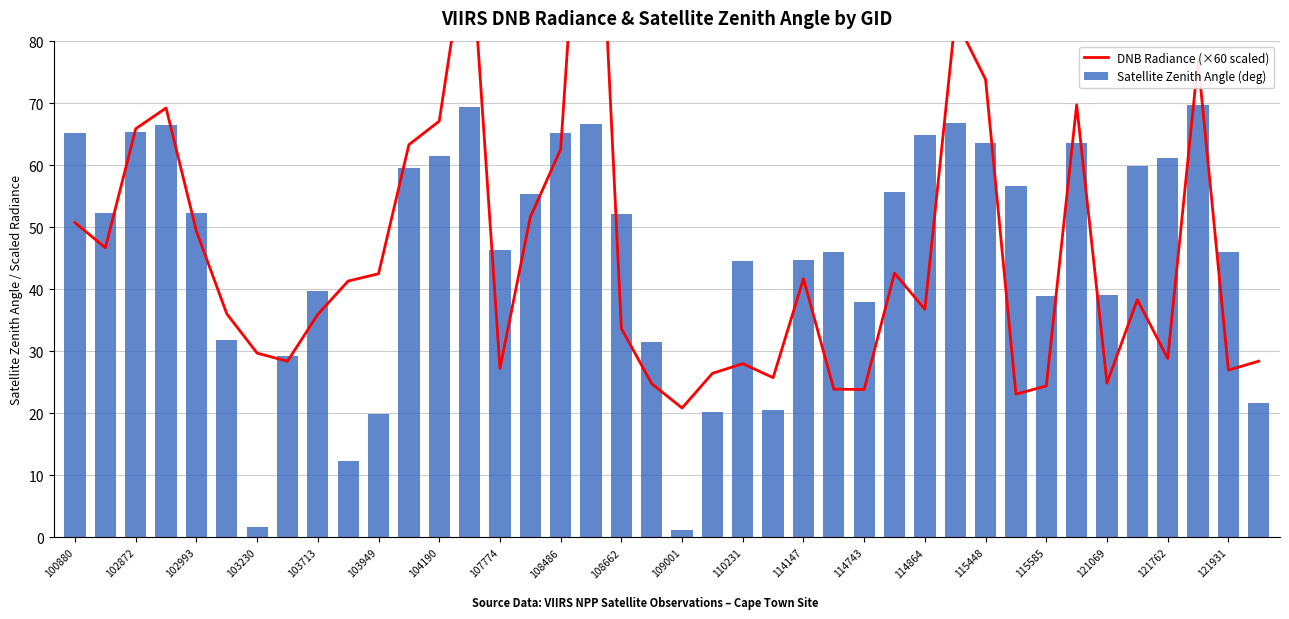

Rank the series at 114147 from highest to lowest value.

Satellite Zenith Angle (deg), DNB Radiance (×60 scaled)